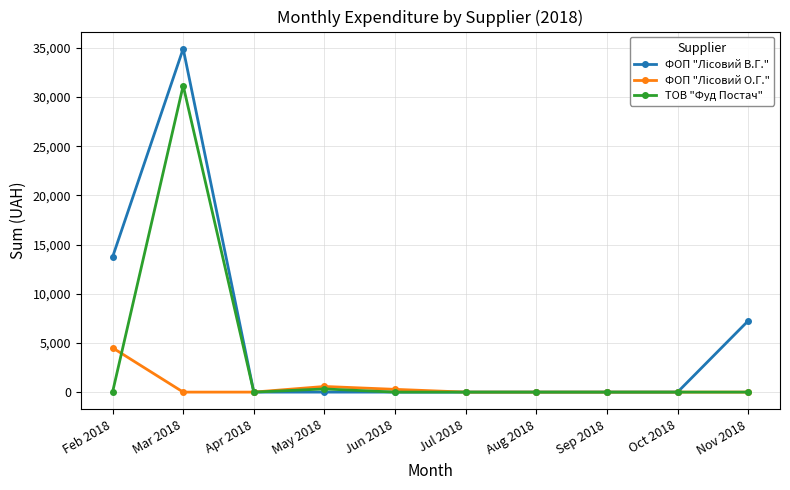

At which category does ТОВ "Фуд Постач" reach its first local peak?

Mar 2018